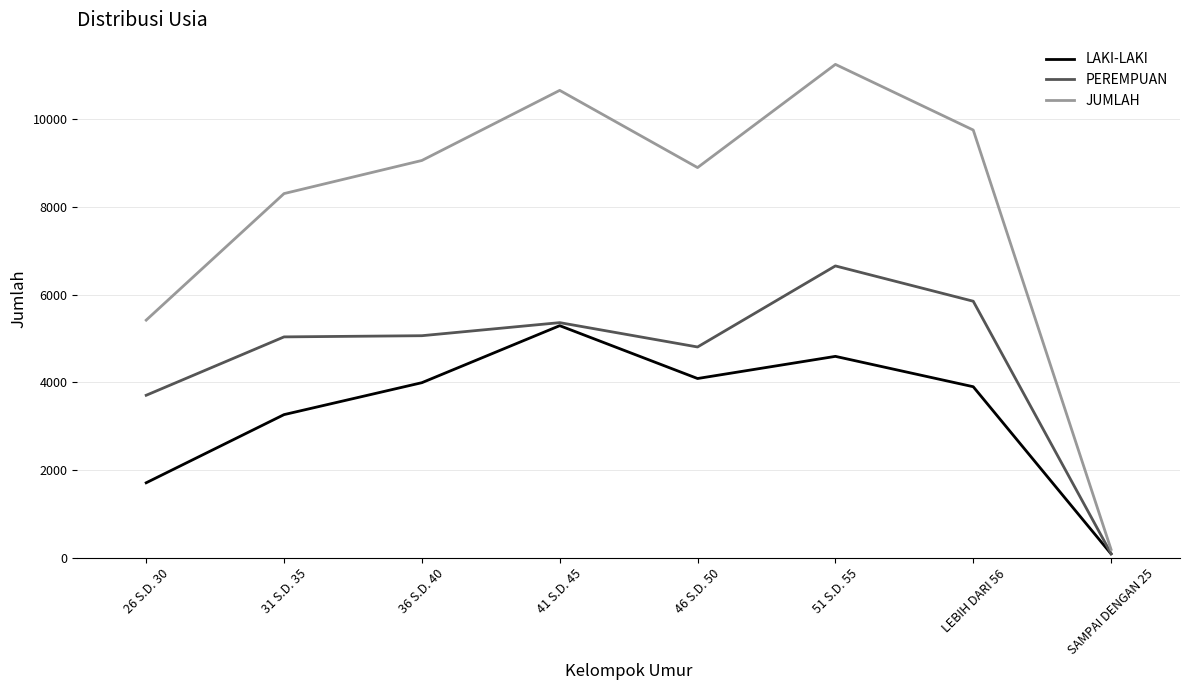

At which label is JUMLAH closest to 5722?

26 S.D. 30